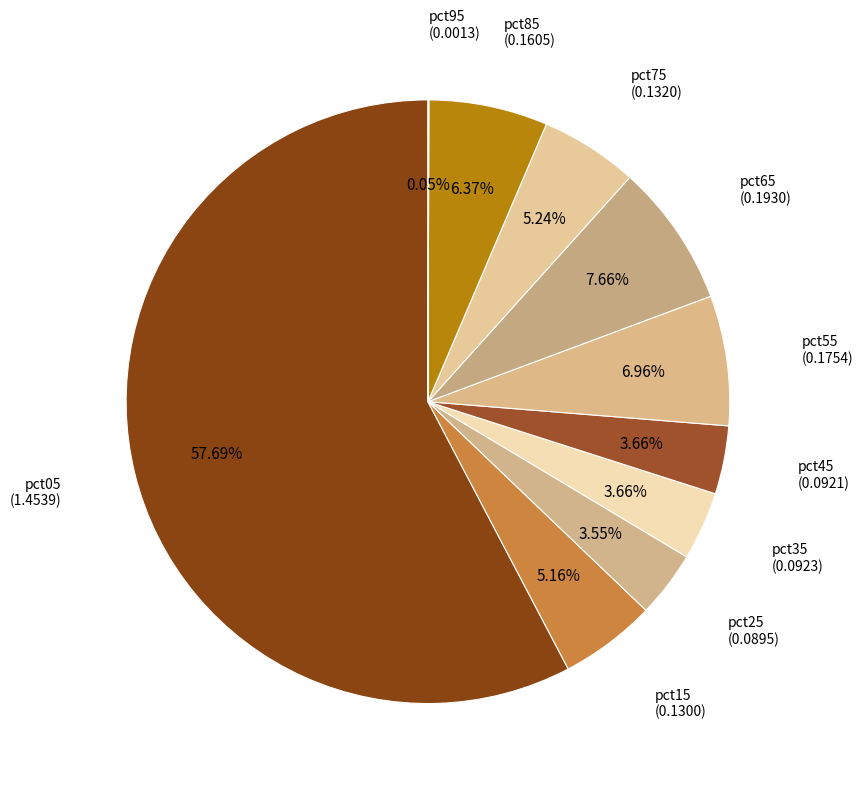

What is the smallest slice in the pie chart?

pct95